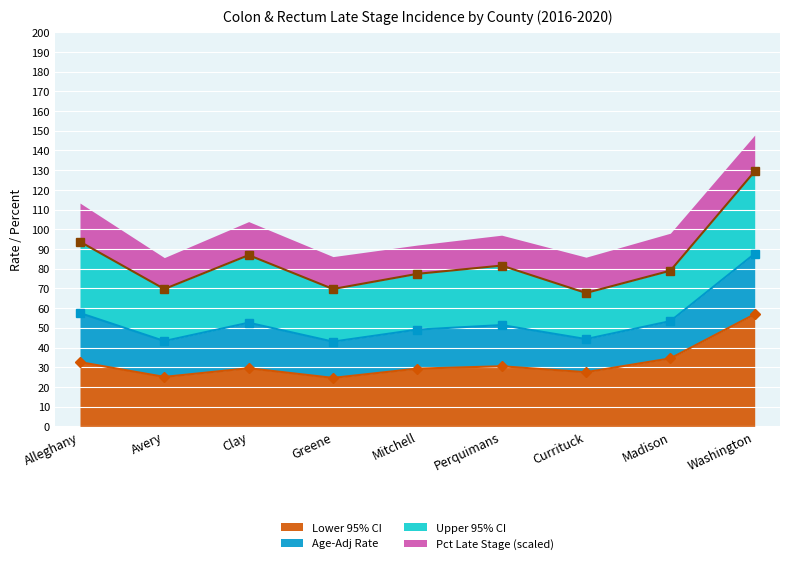

Is it true that Lower 95% CI equals 16.2 at Greene?

False